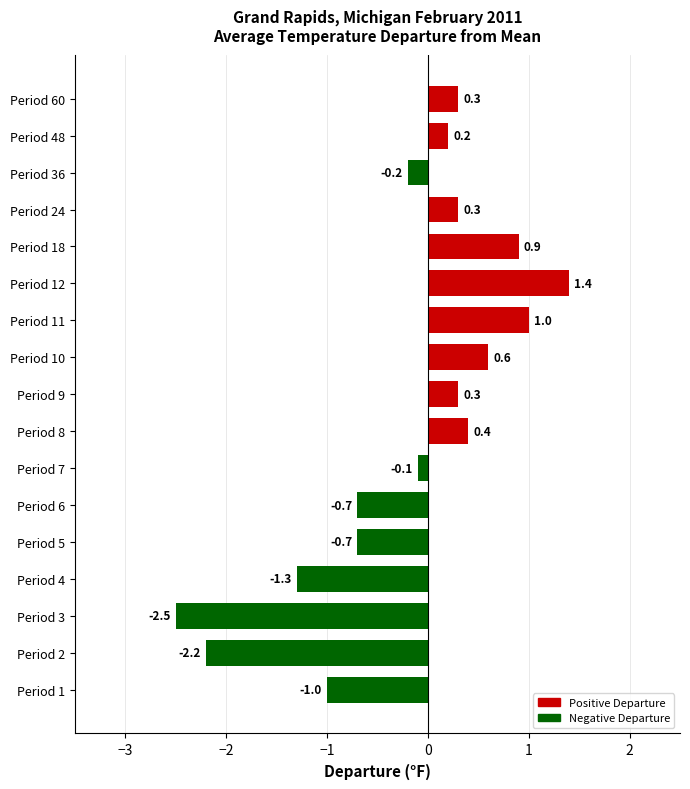

True or false: Negative Departure has a value of 0.0 at Period 10.

True